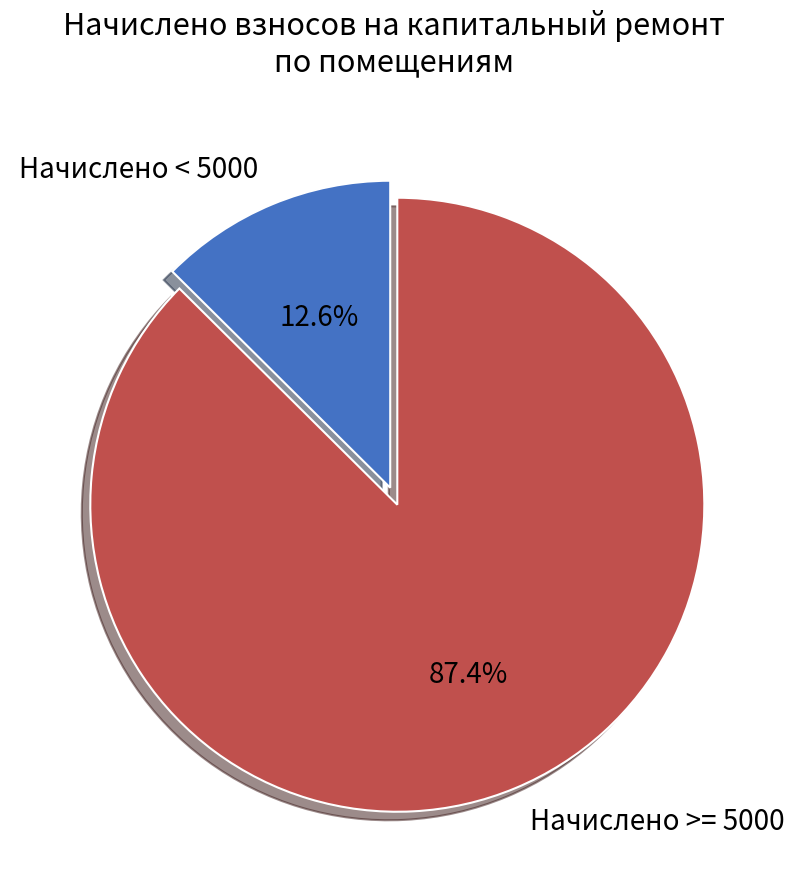

How many segments does this pie chart have?

2